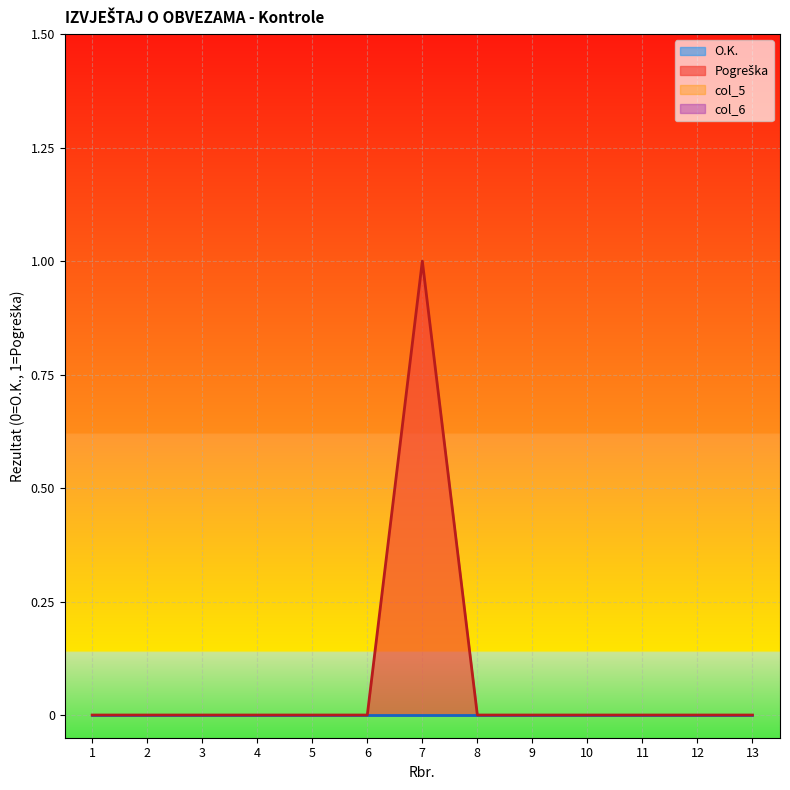

At which category does the data reach its first local peak?

7